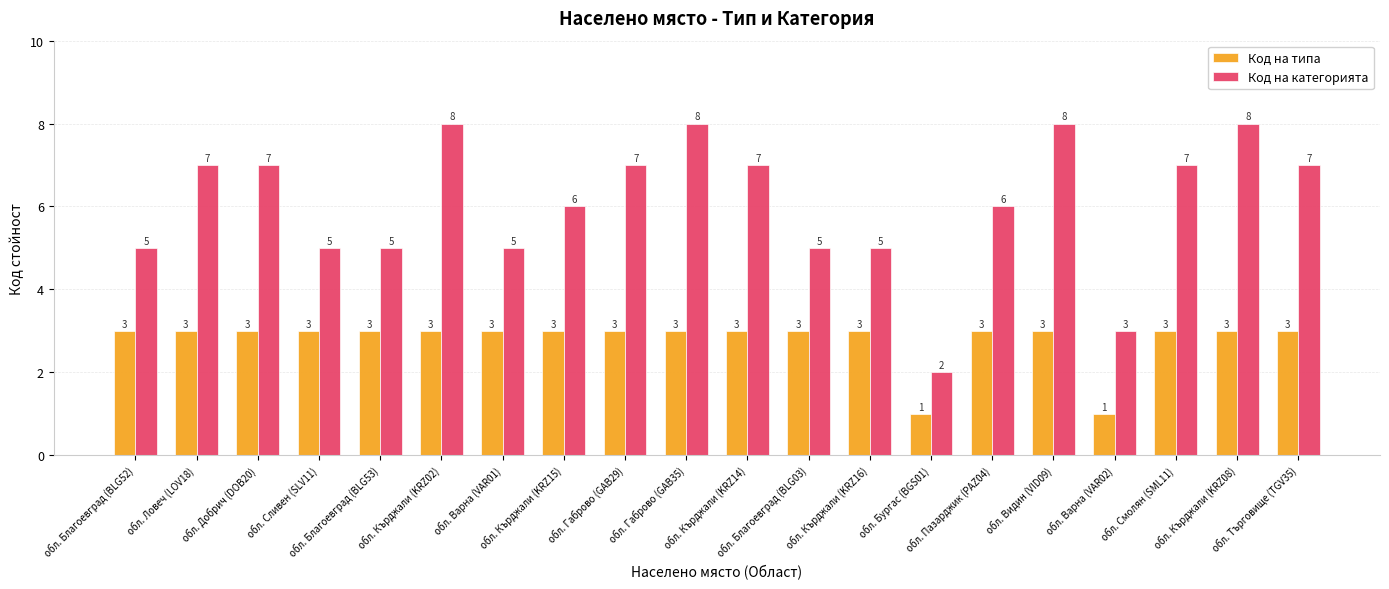

What is the label of the 20th bar from the left?

обл. Търговище (TGV35)